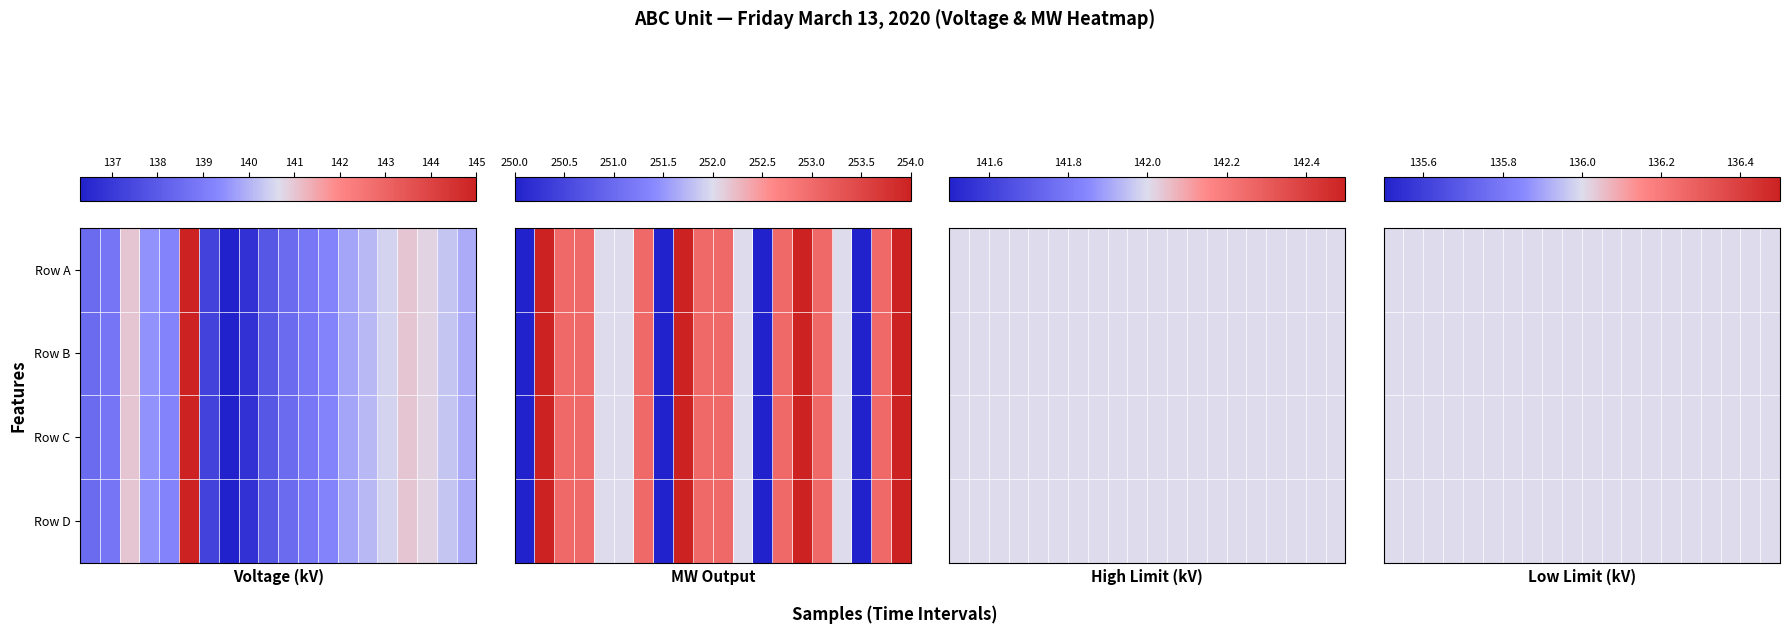

What value does the MW Output series have at 11?

252.0